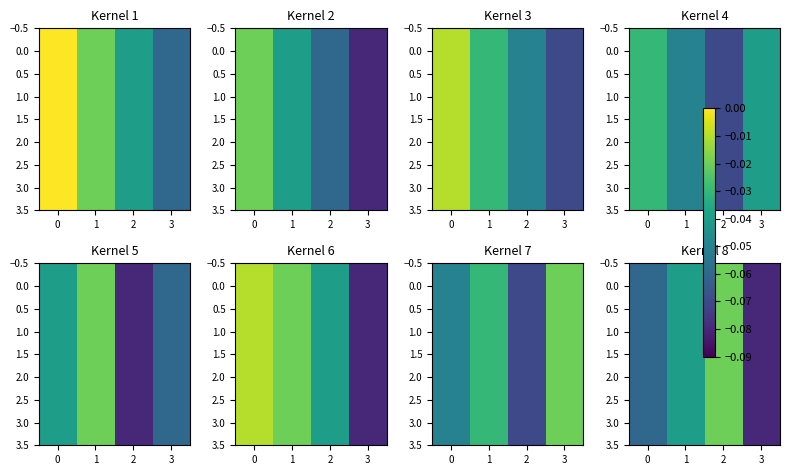

What is the lowest value of the 2.0 series?

-0.1